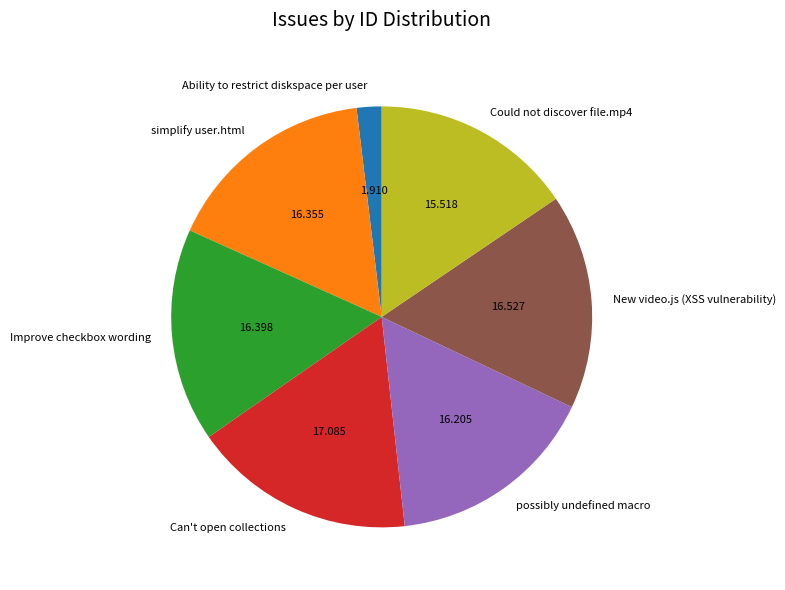

Which category has the biggest portion of the pie?

Can't open collections